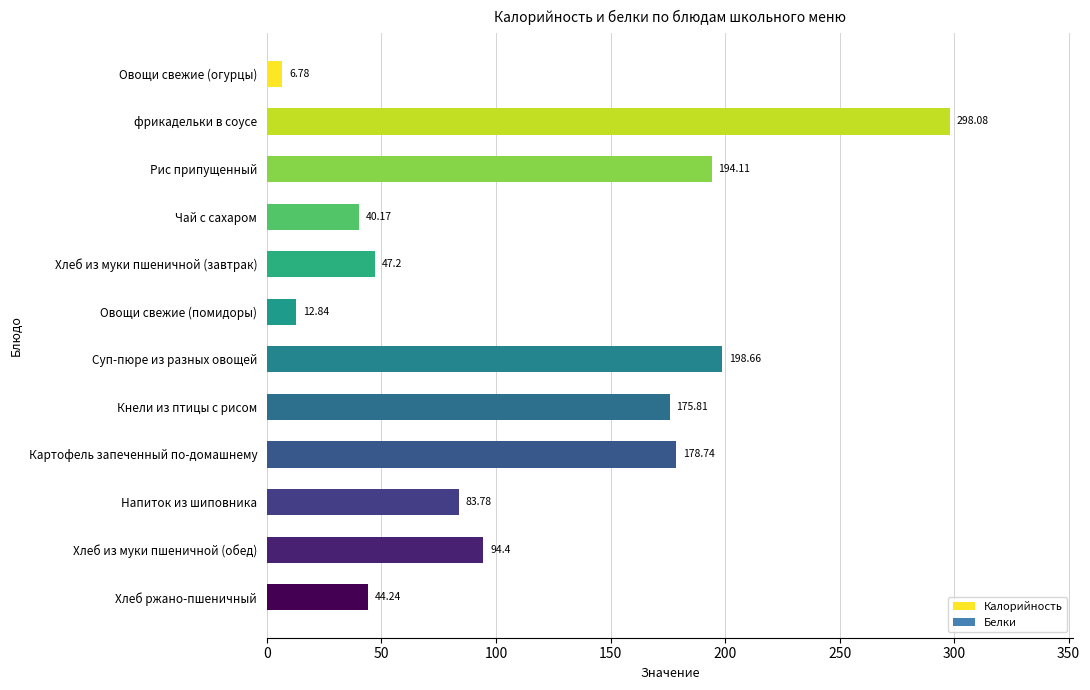

What is the label of the 10th bar from the bottom?

Рис припущенный